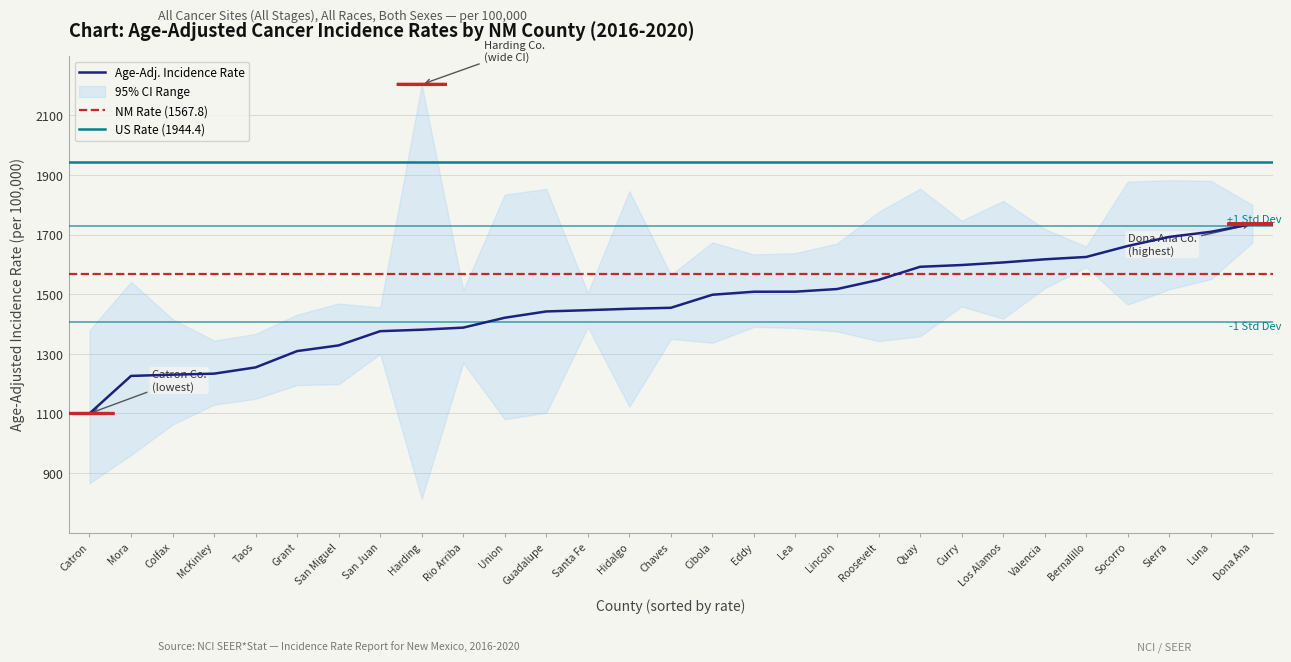

In Lower 95% CI, how many points are higher than both neighbors (excluding endpoints)?

7